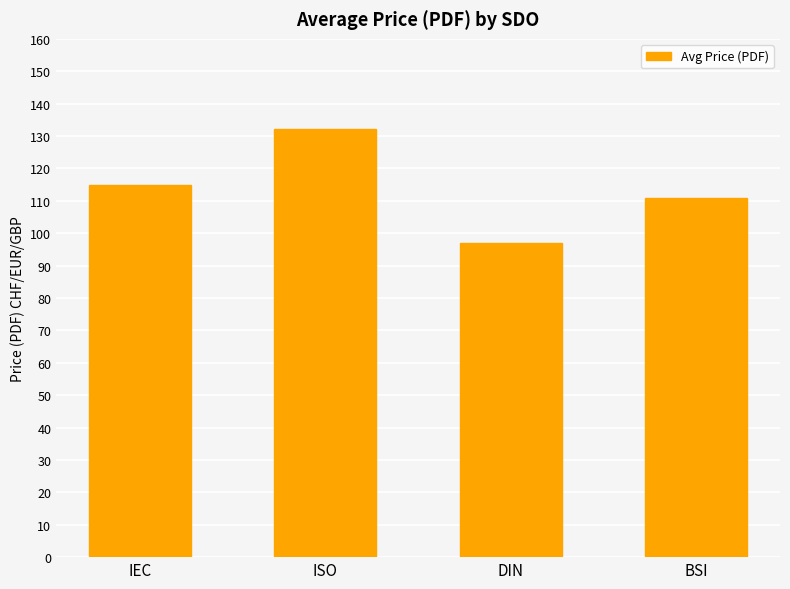

What is the difference between the maximum and minimum values?

35.4